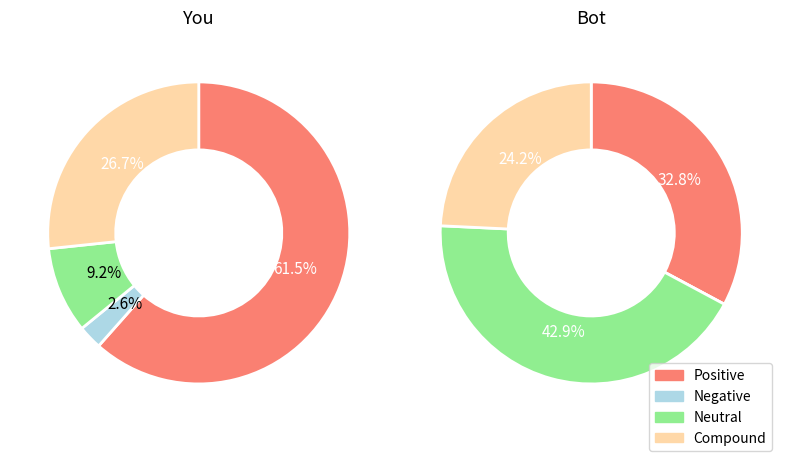

Count the number of slices in the pie.

7